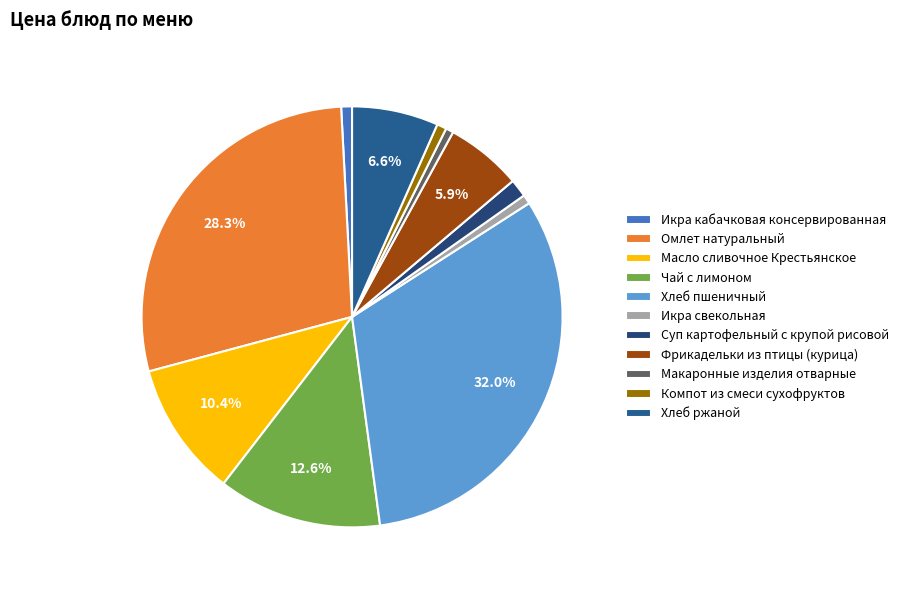

Is there any slice that represents more than half of the pie?

No